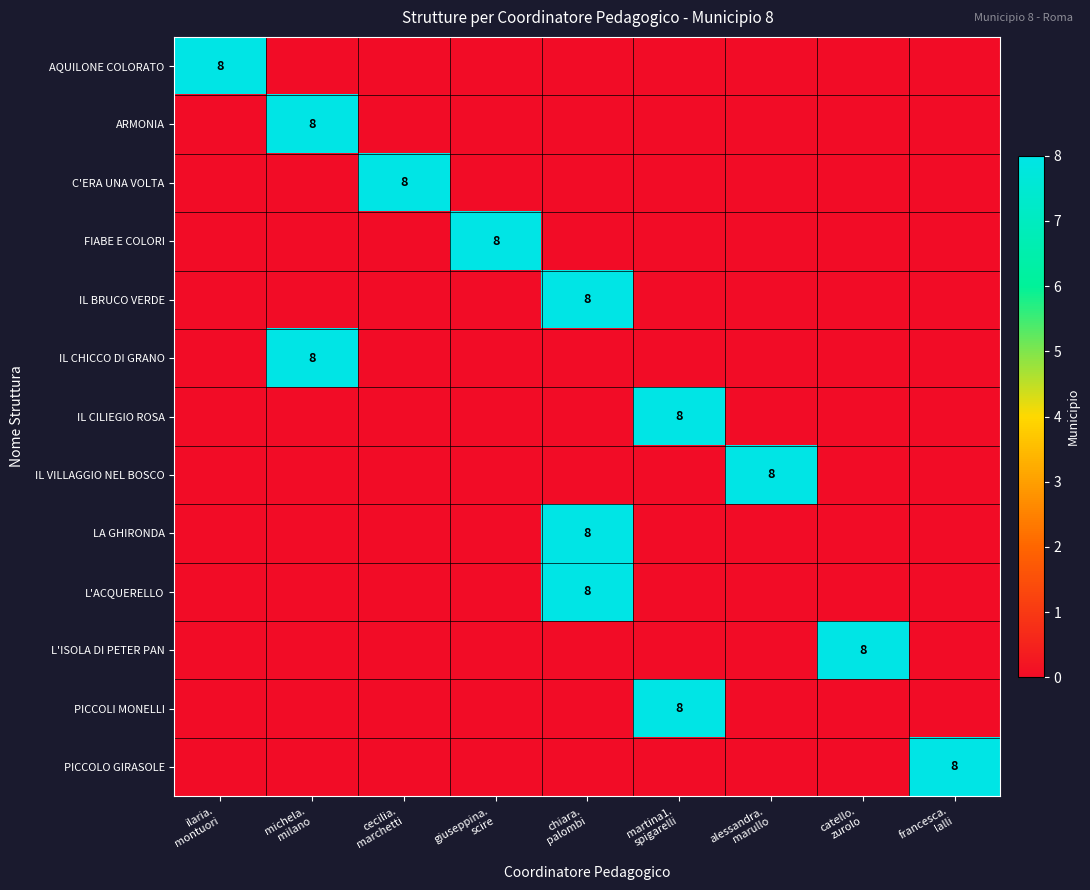

What is the average value of the PICCOLI MONELLI series?

1